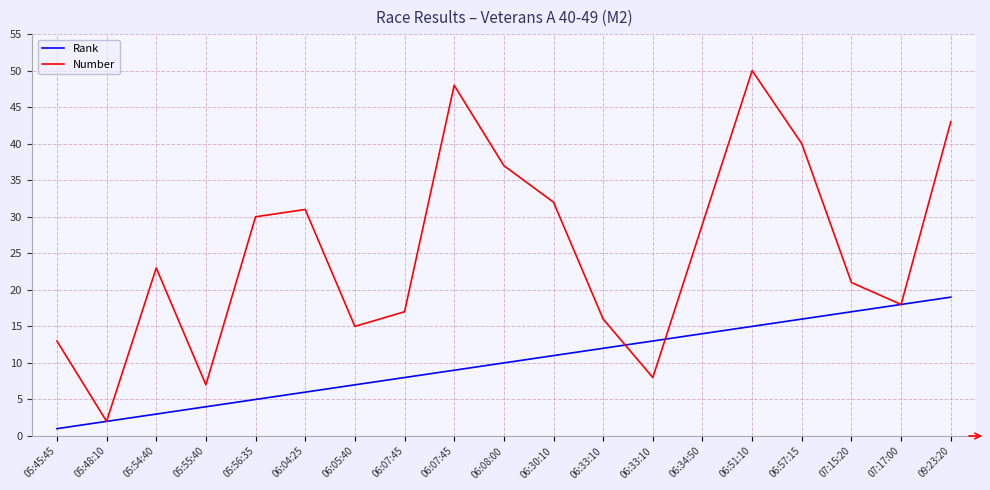

Is this an area chart (filled region under the line)?

No